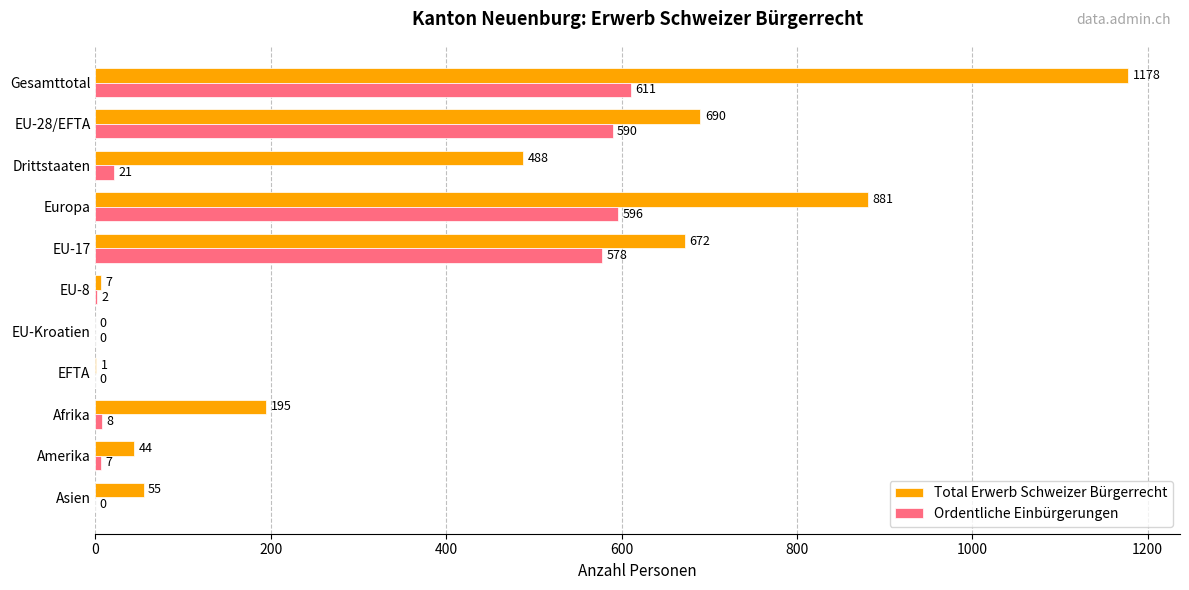

What is the average value of the Total Erwerb Schweizer Bürgerrecht series?

383